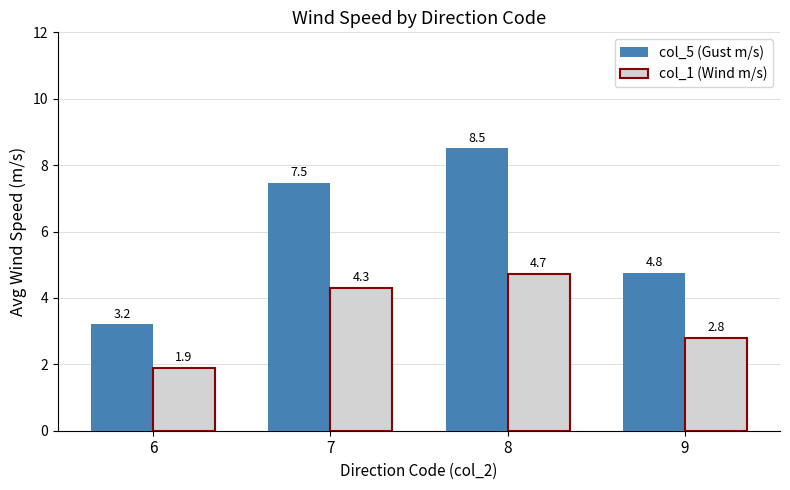

The value of col_1 (Wind m/s) at 8 is 4.7. True or false?

True